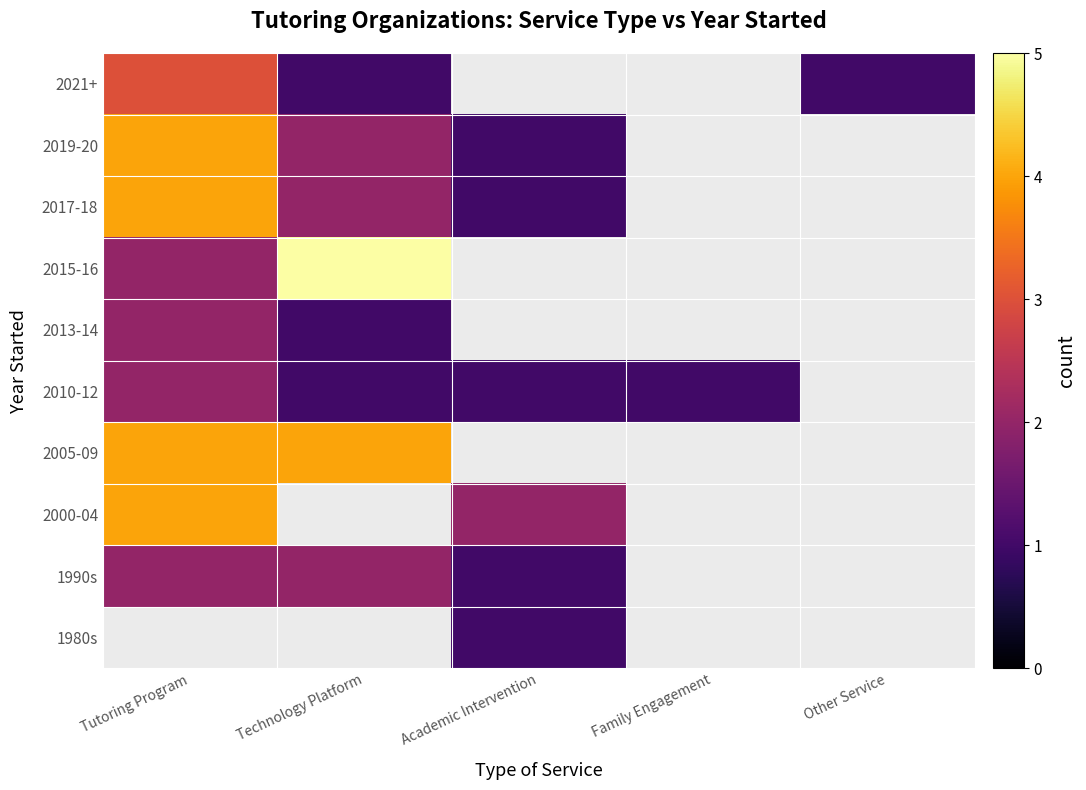

Rank the series by their maximum value, from highest to lowest.

2015-16, 2000-04, 2005-09, 2017-18, 2019-20, 2021+, 1990s, 2010-12, 2013-14, 1980s